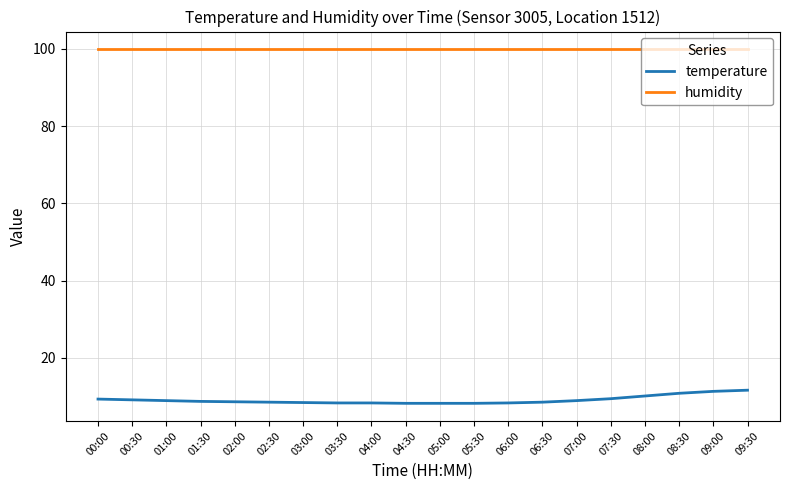

What is the difference between the maximum and minimum values in the temperature series?

3.4